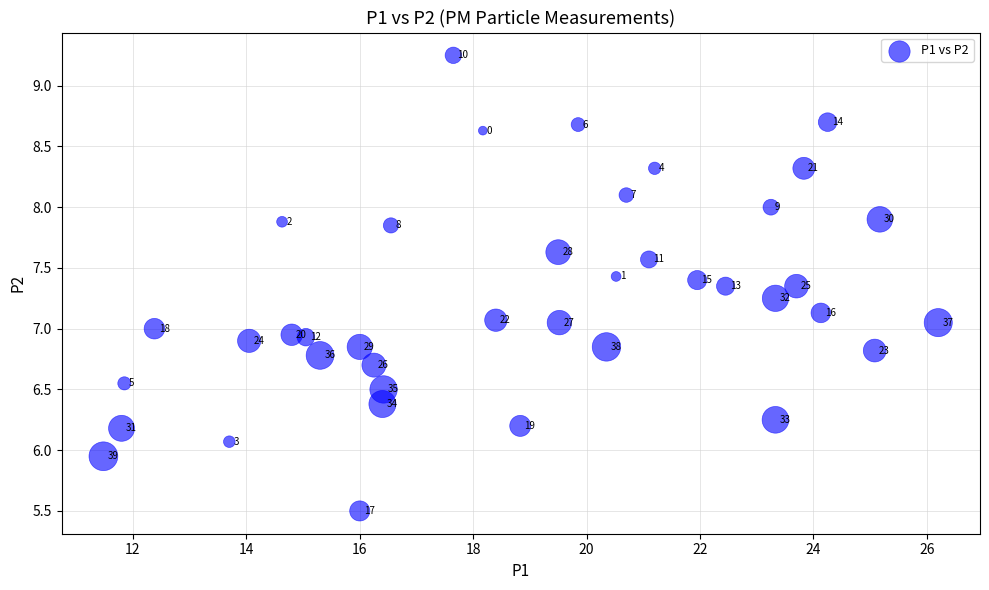

What is the range of X values (max minus min)?

14.7